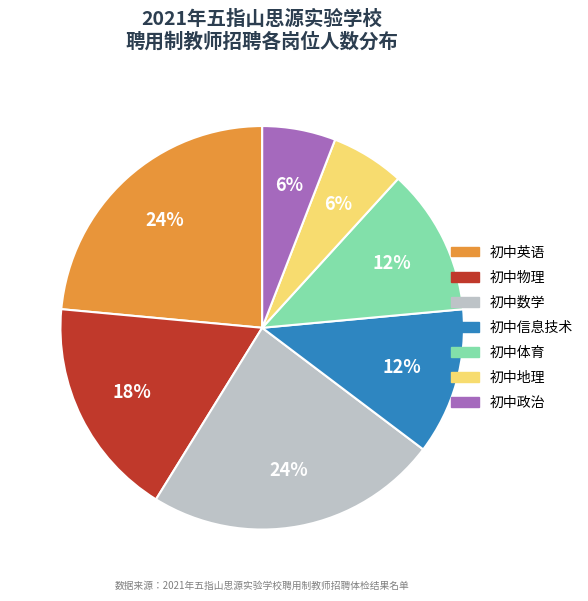

To the nearest percent, what is the difference between the largest and smallest slice percentages?

18%